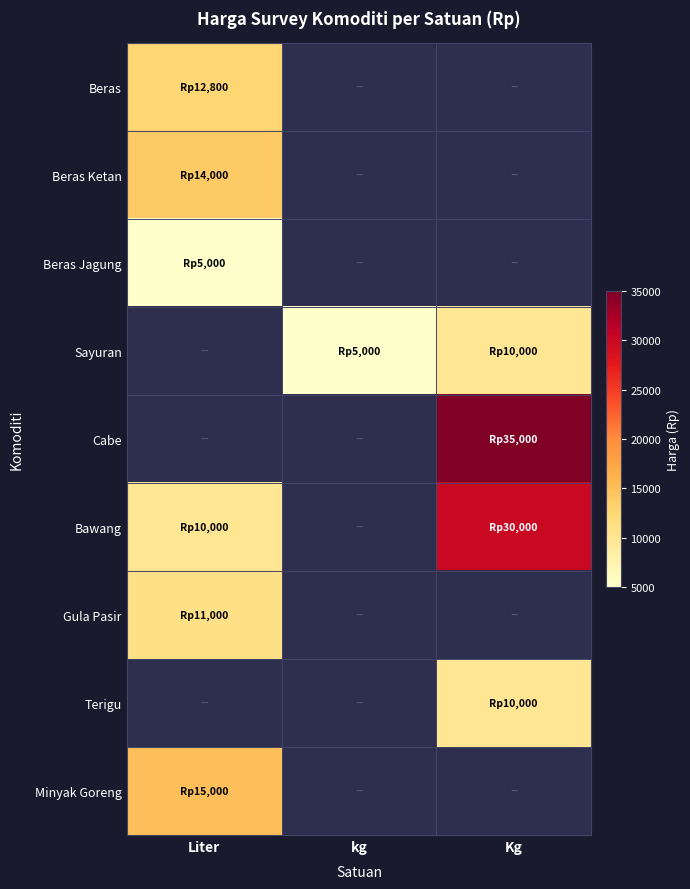

Which category has the highest value across all series?

Kg